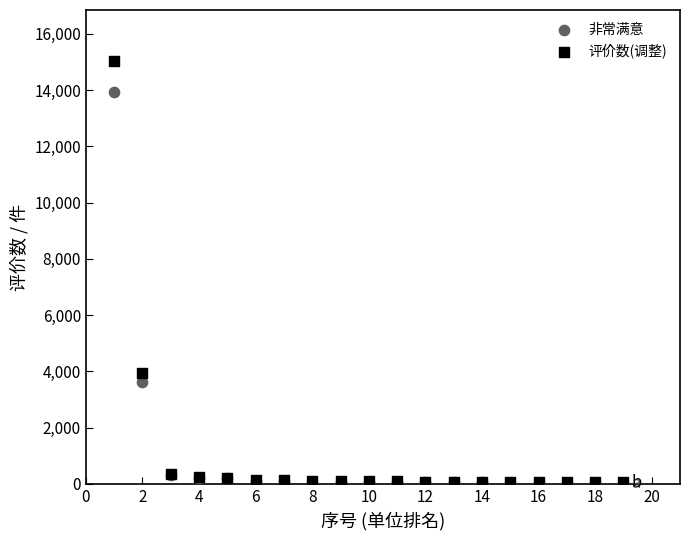

Which series has the largest Y range (max minus min)?

评价数(调整)